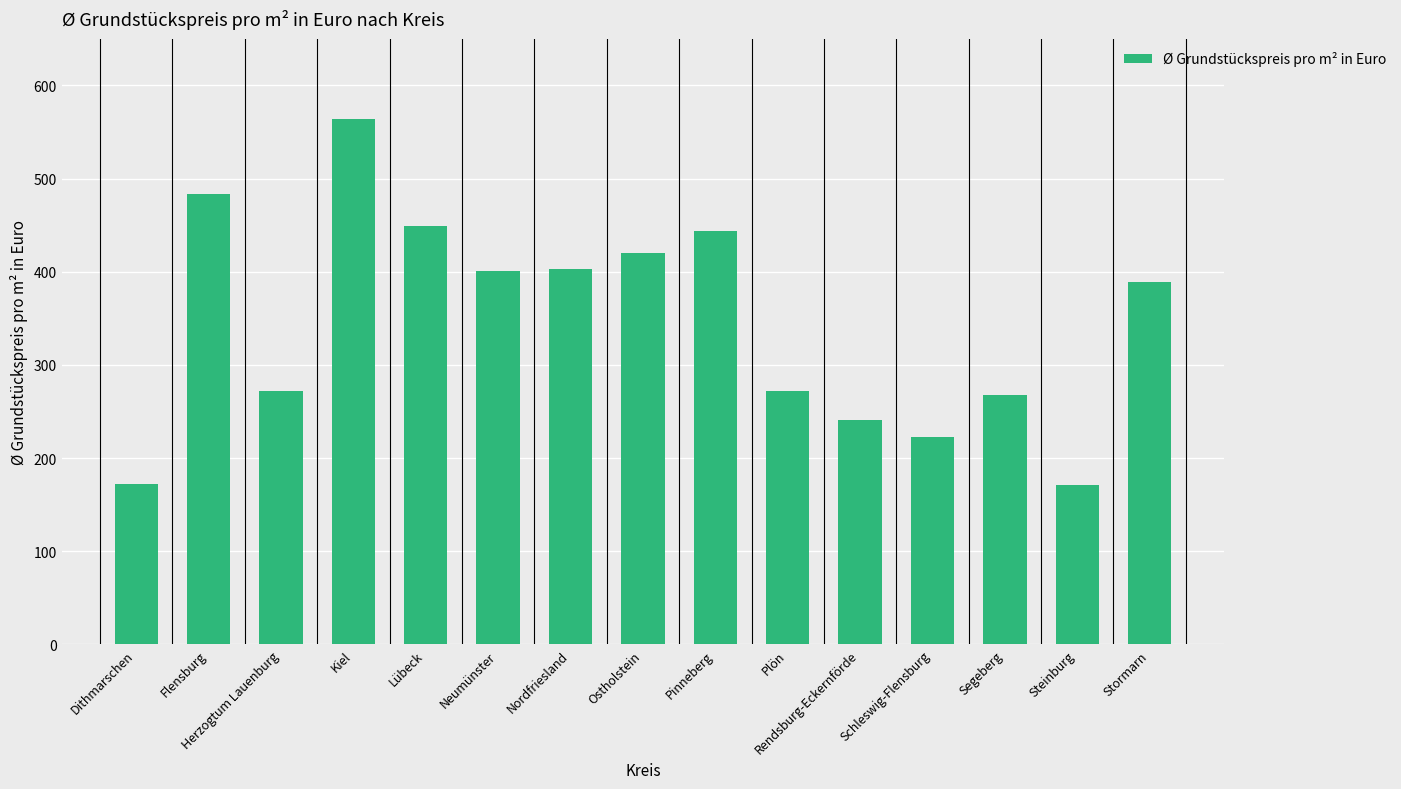

How many data points are less than 389?

7